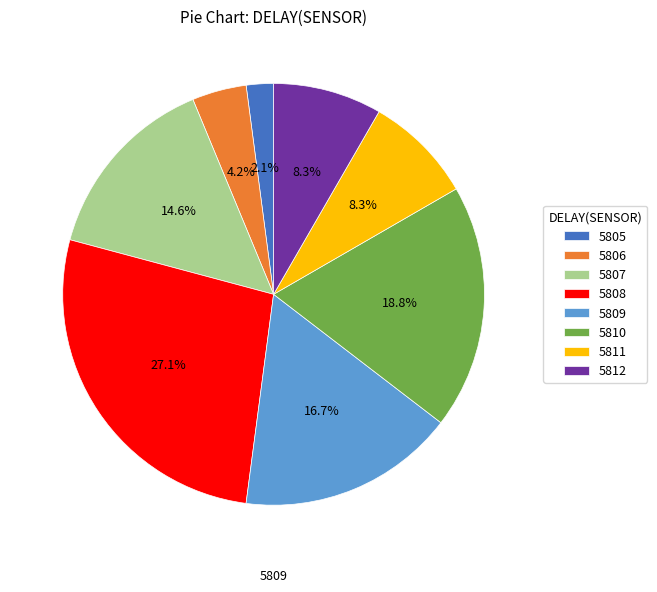

To the nearest percent, what portion does 5810 represent?

19%